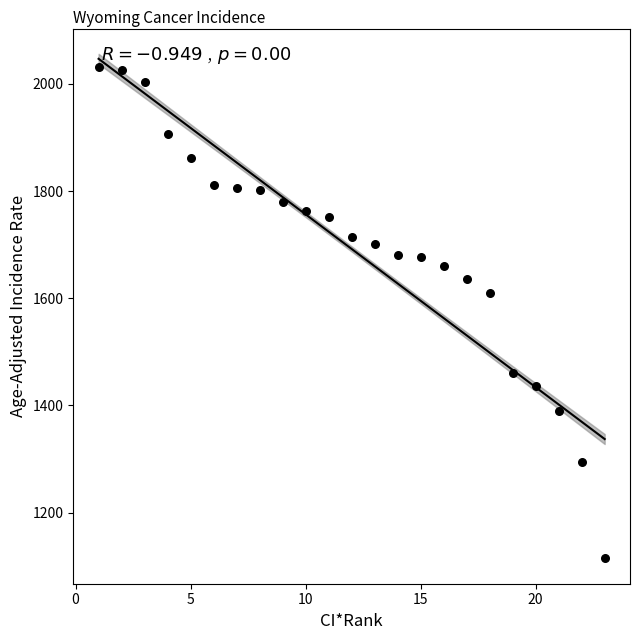

What Y value in the scatter plot is closest to 1572?

1609.3